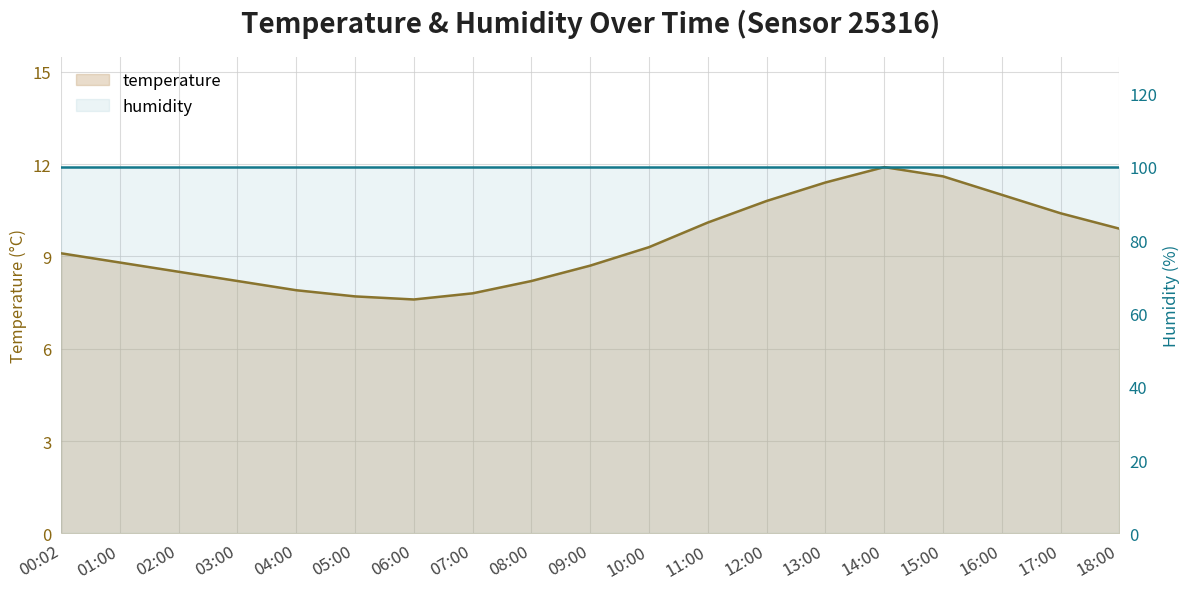

True or false: humidity has a value of 99.9 at 00:02.

True